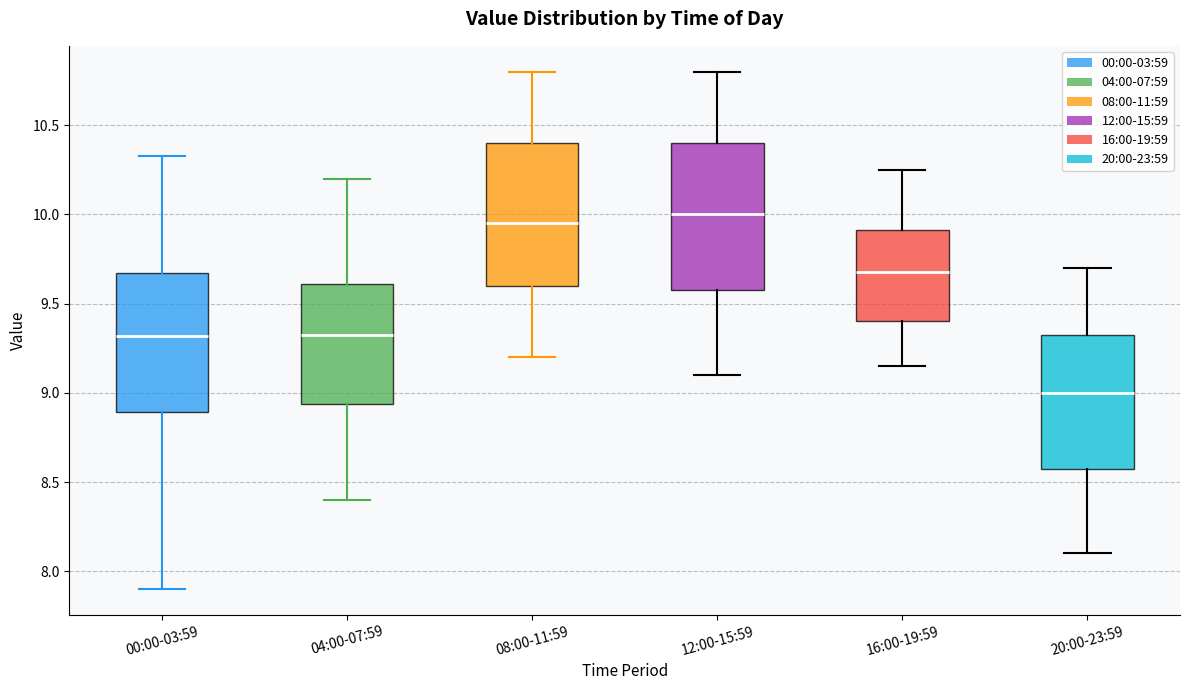

Where is the upper edge of the box for 16:00-19:59 on the y-axis? The values are not printed on the chart, so give them approximately, as read against the axis.

9.90